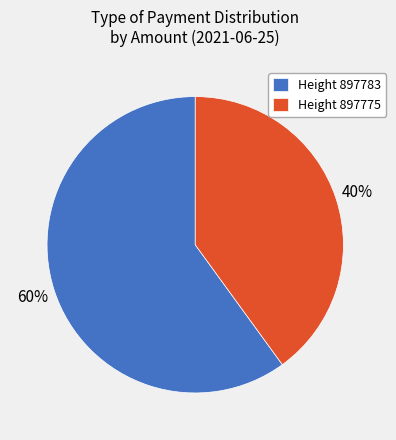

Rank the categories by value from highest to lowest.

Height 897783, Height 897775